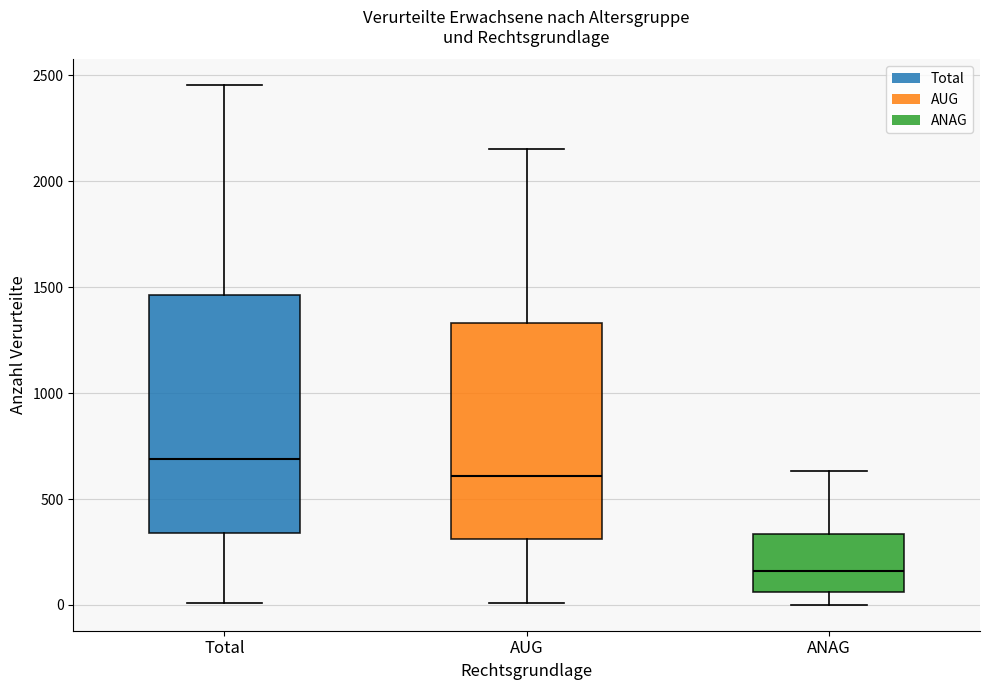

Reading left to right, read every box against the y-axis: the position of its median line, the range the box covers, and the ends of its whiskers. The values are not printed on the chart, so give them approximately, as read against the axis.

Total: median 700, box 350 to 1450, whiskers 0 to 2450
AUG: median 600, box 300 to 1350, whiskers 0 to 2150
ANAG: median 150, box 50 to 350, whiskers 0 to 650